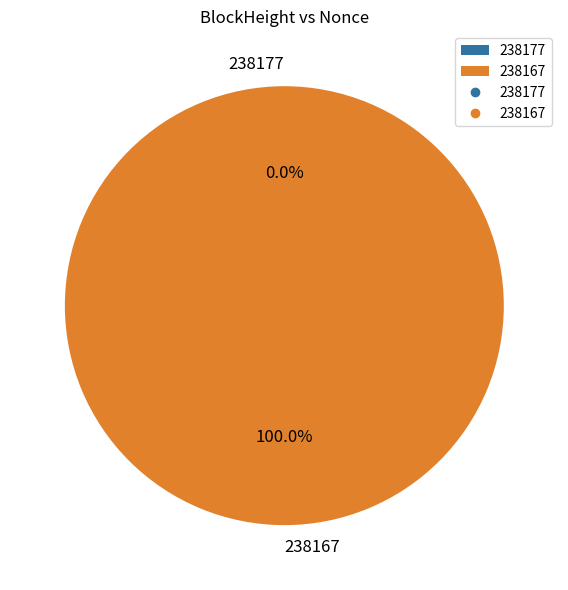

To the nearest percent, what is the difference between the largest and smallest slice percentages?

100%